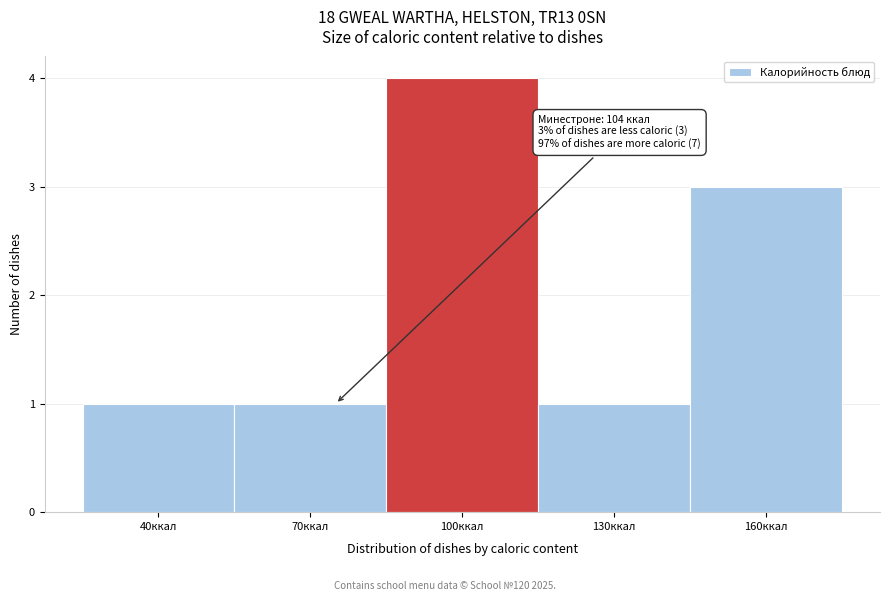

Reading right to left, transcribe all the data shown in this chart.

3	1	4	1	1